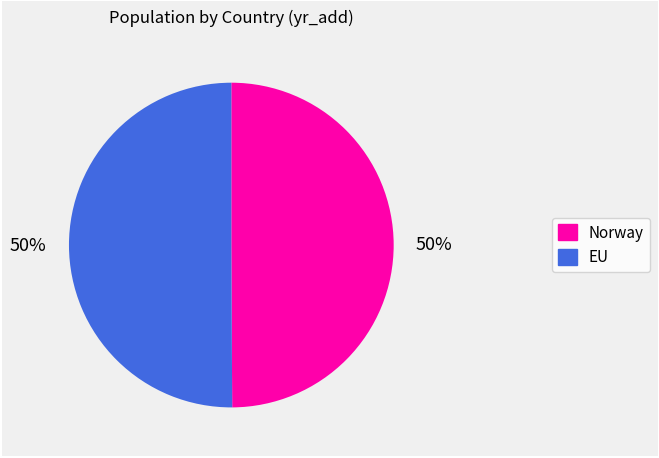

To the nearest percent, what is the combined percentage of EU and Norway?

100%